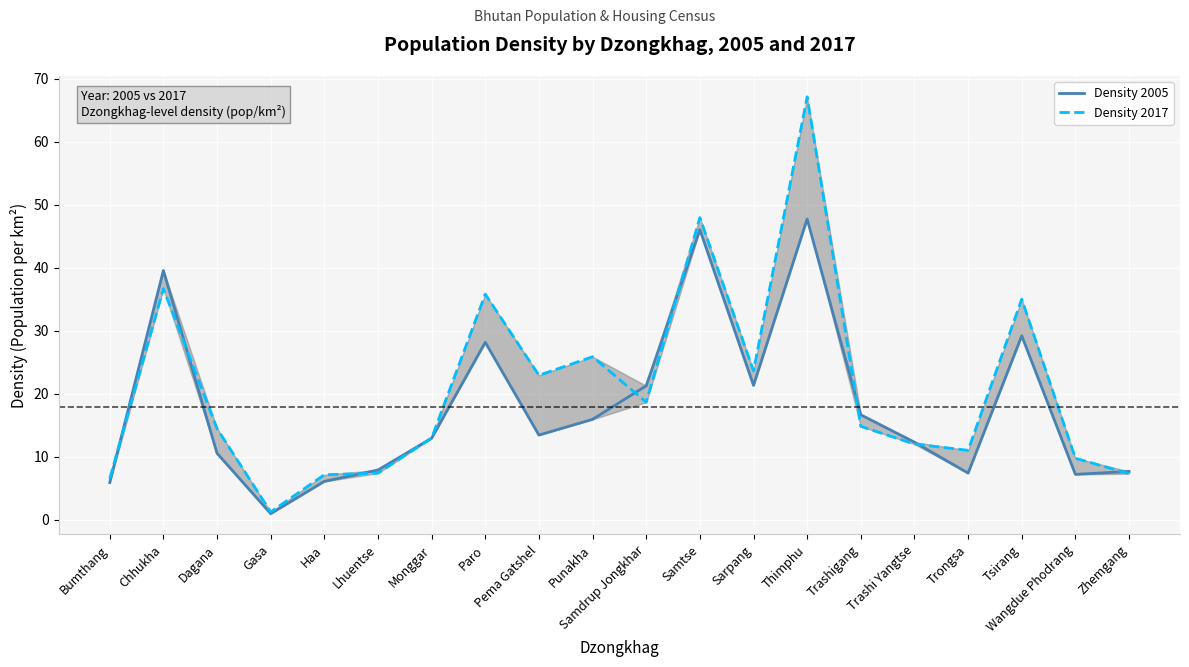

At which label is Density 2017 closest to 34?

Tsirang